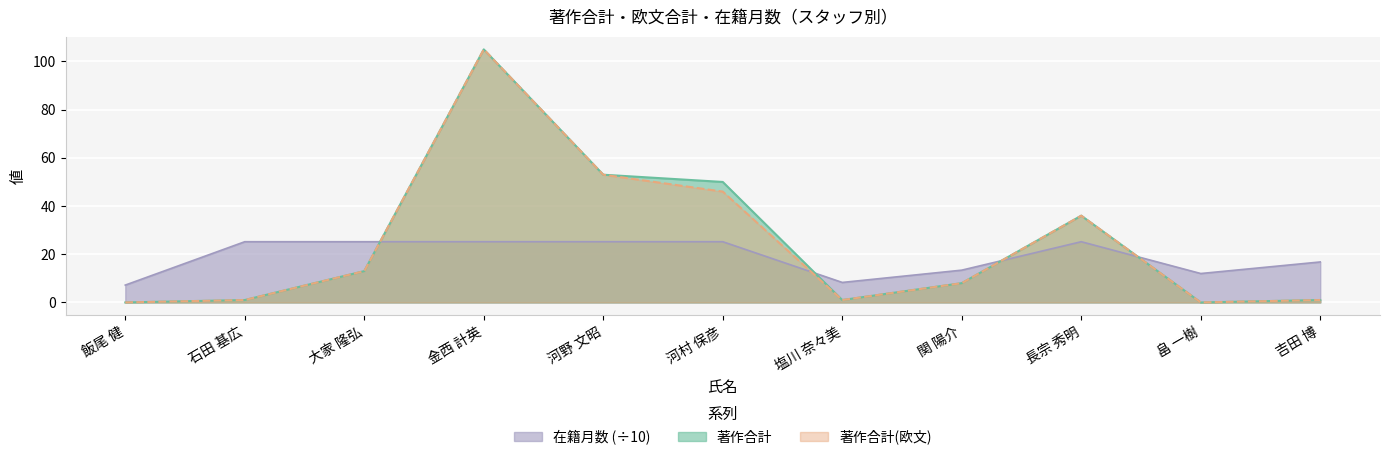

Where is 著作合計(欧文) nearest to the value 52?

河野 文昭